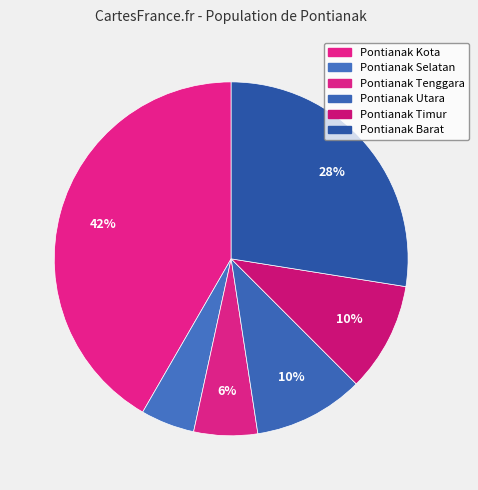

To the nearest percent, what is the difference between the largest and smallest slice percentages?

37%